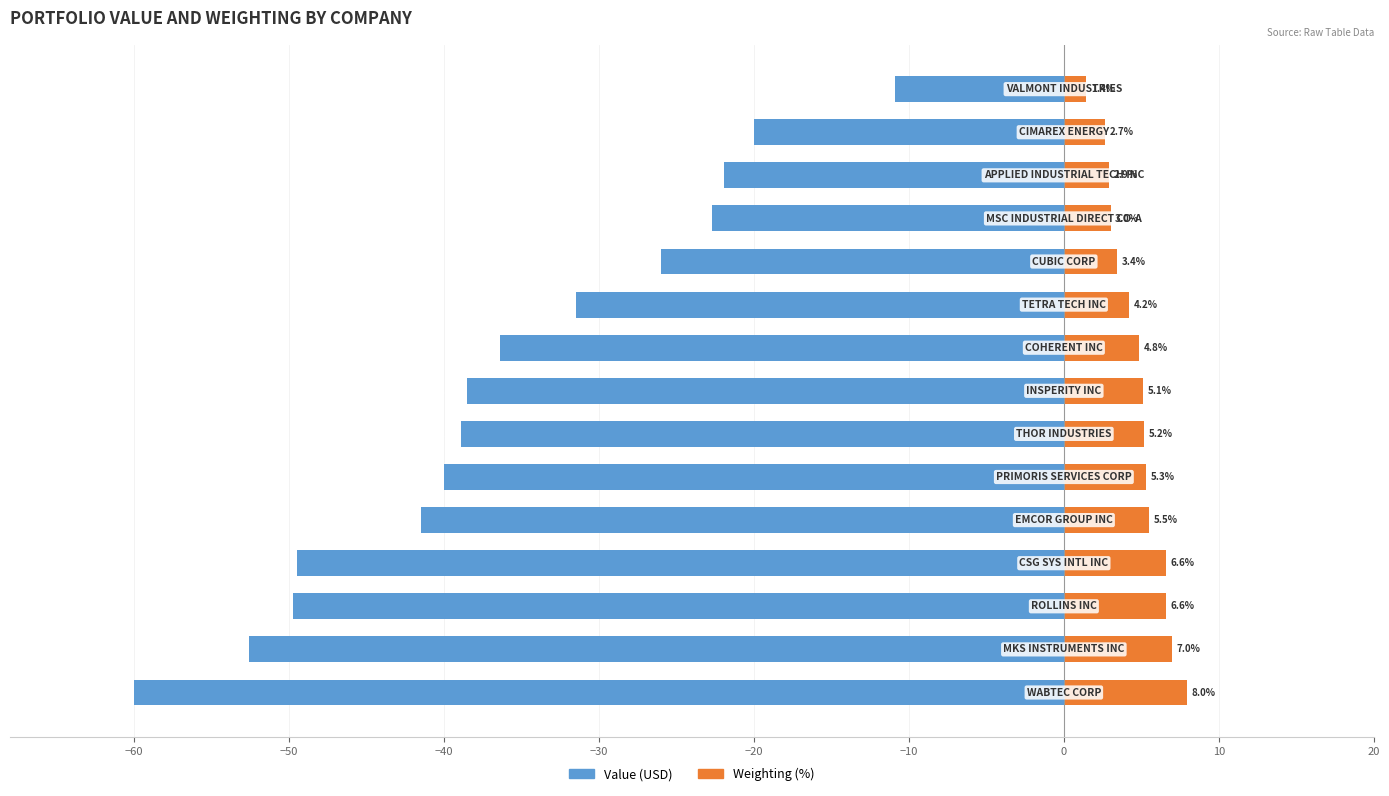

How many bars are there in total?

30